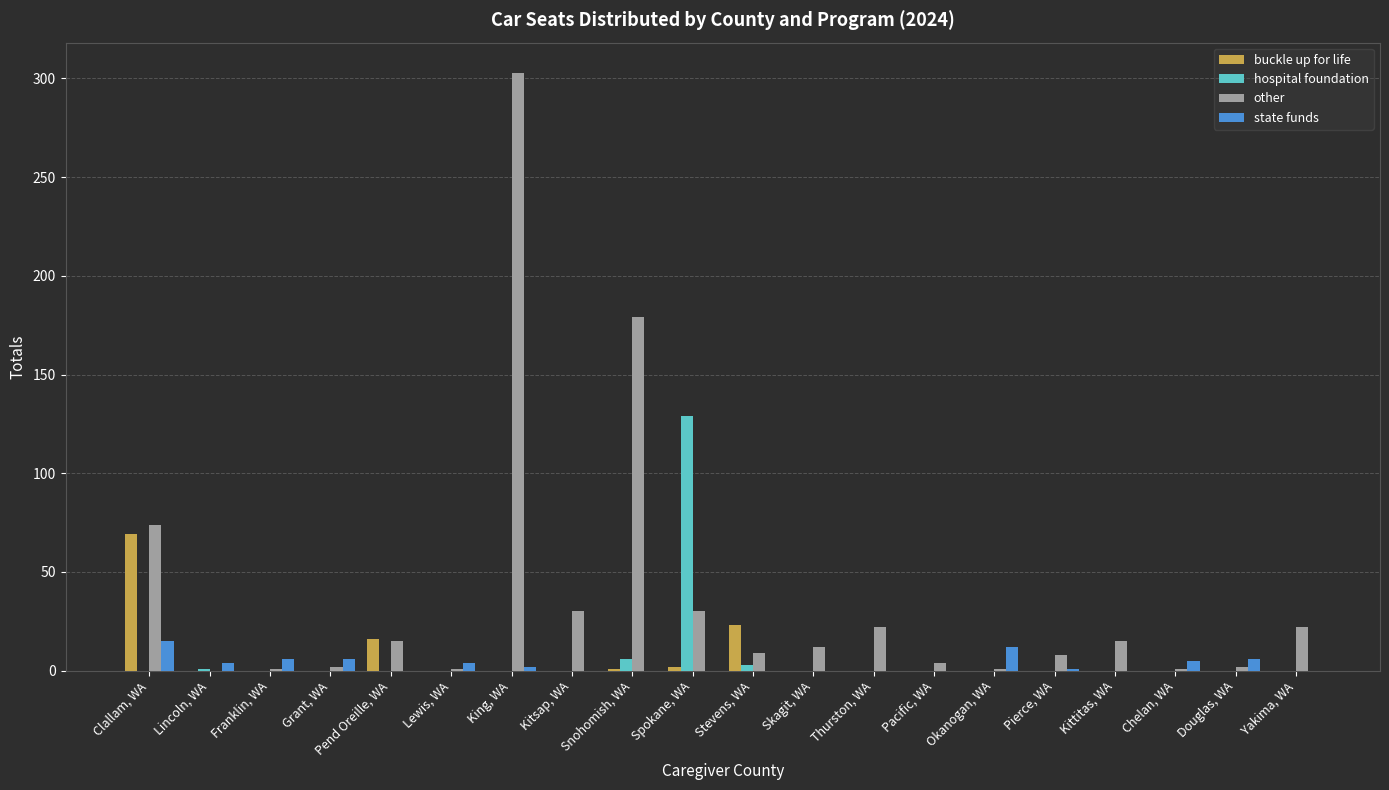

Which series changed the most between Clallam, WA and Stevens, WA?

other